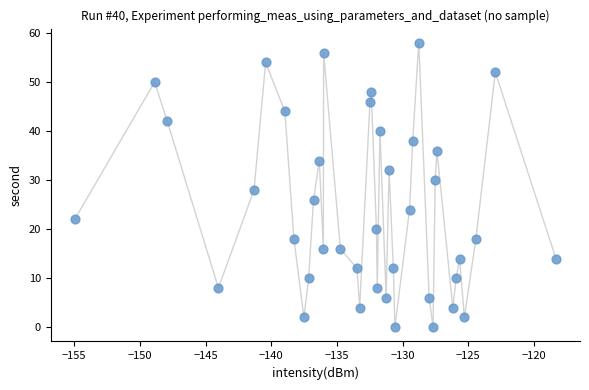

What is the range of Y values (max minus min)?

58